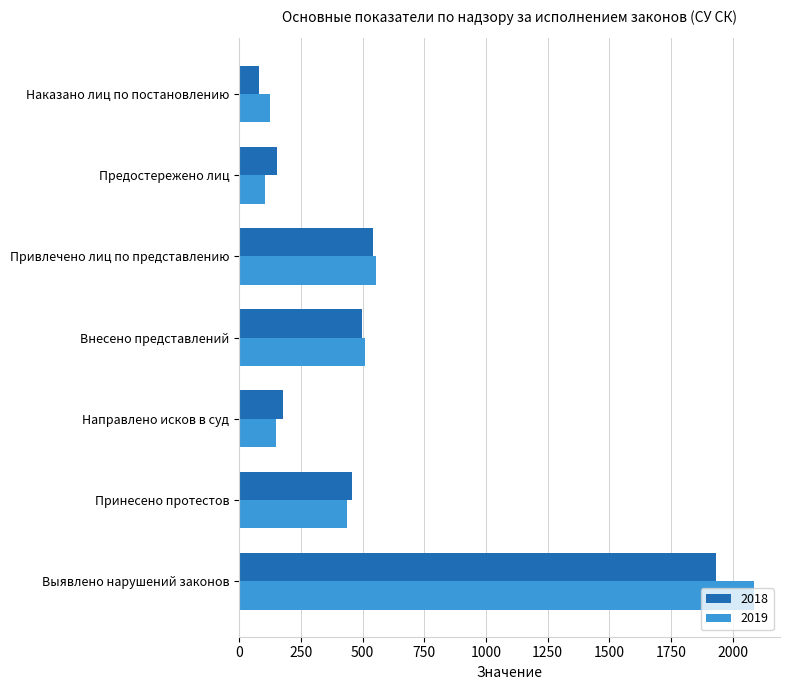

True or false: 2018 has a value of 308 at Внесено представлений.

False